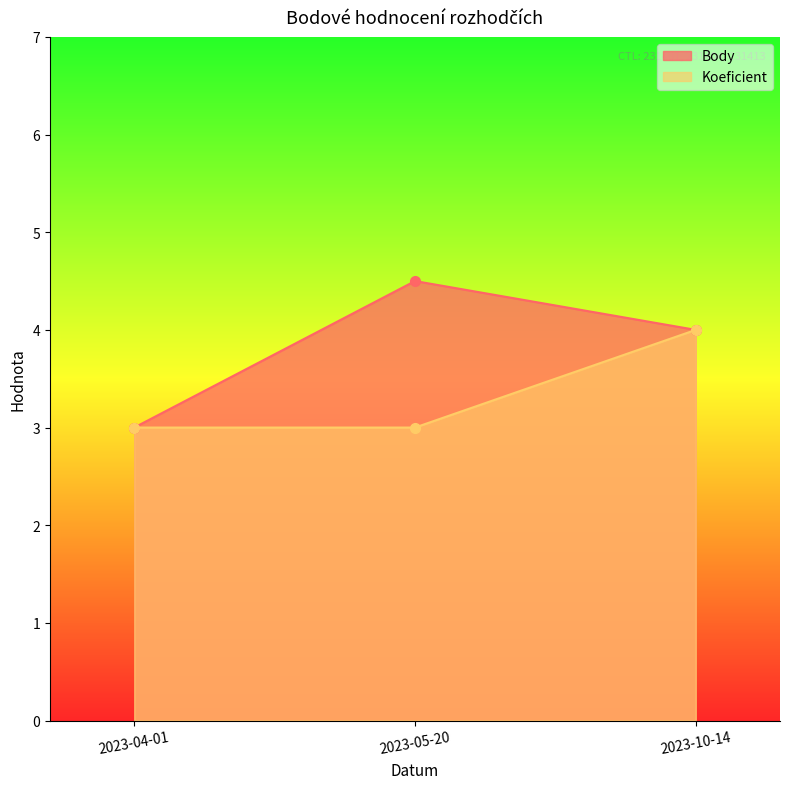

Rank the categories by Body value from lowest to highest.

2023-04-01, 2023-10-14, 2023-05-20